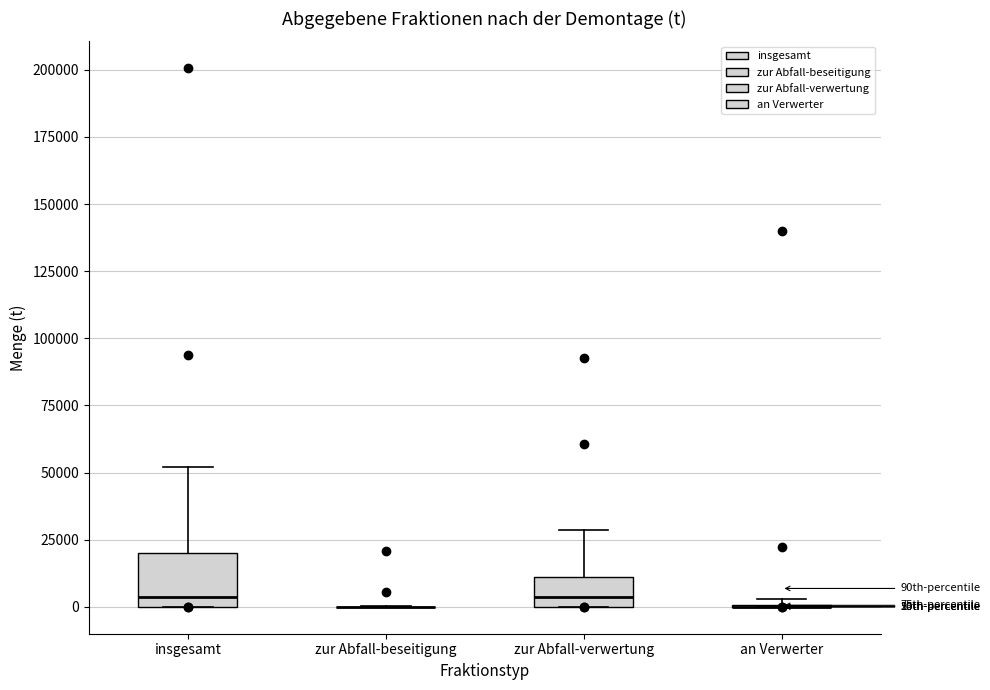

Reading left to right, read every box against the y-axis: the position of its median line, the range the box covers, and the ends of its whiskers. The values are not printed on the chart, so give them approximately, as read against the axis.

insgesamt: median 5000, box 0 to 20000, whiskers 0 to 50000
zur Abfall-beseitigung: box collapsed to a line at 0, whiskers 0 to 0
zur Abfall-verwertung: median 5000, box 0 to 10000, whiskers 0 to 30000
an Verwerter: box collapsed to a line at 0, whiskers 0 to 5000